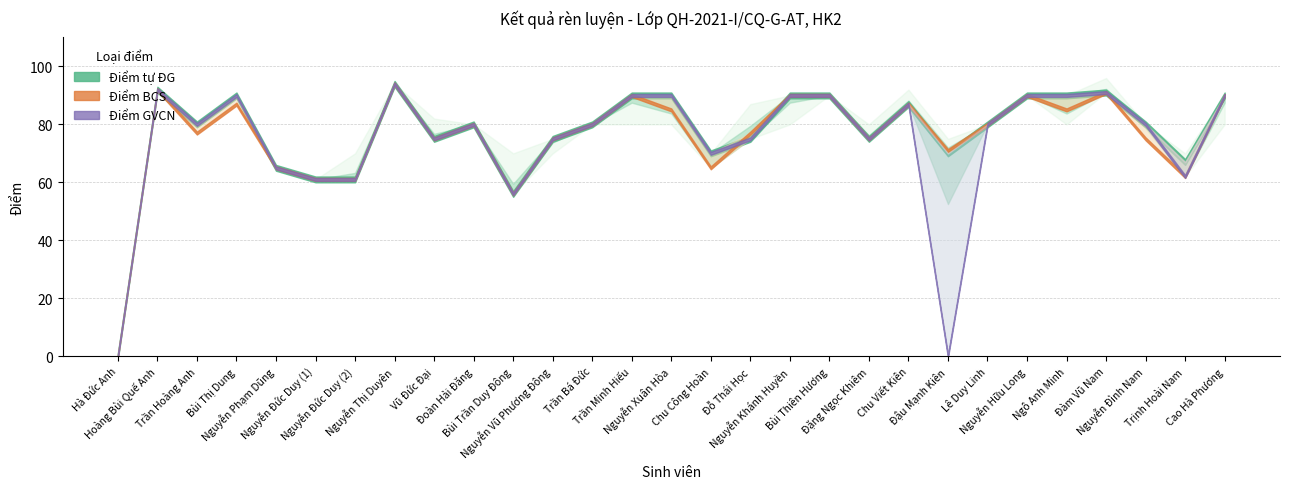

What is the value of the Điểm BCS point at the 4th from the left?

87